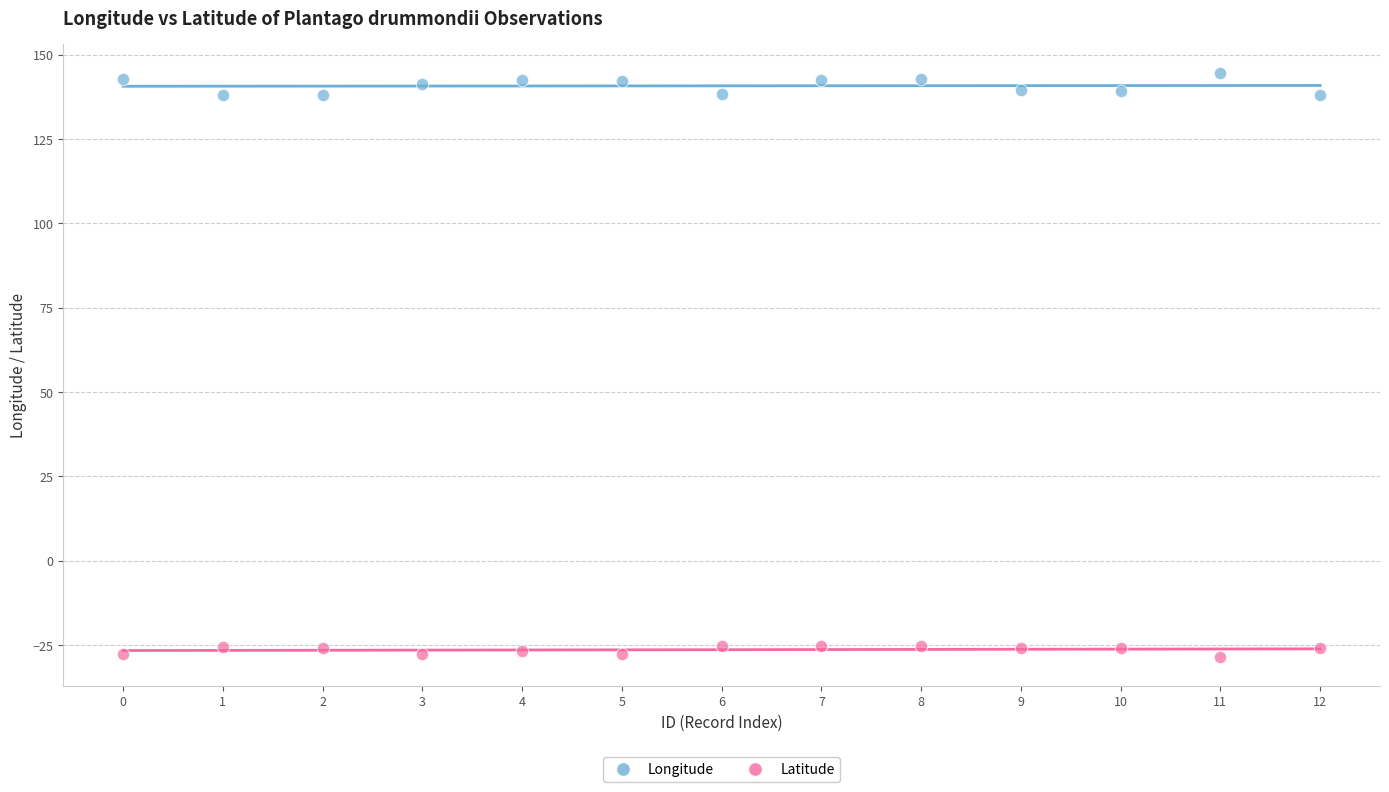

Which series has the widest spread of Y values?

Longitude